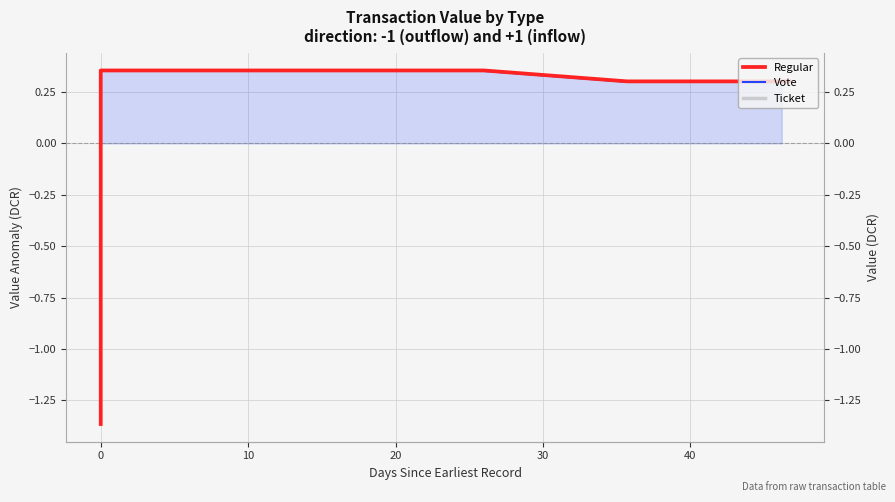

What are all the series names shown in the legend?

Regular, Vote, Ticket